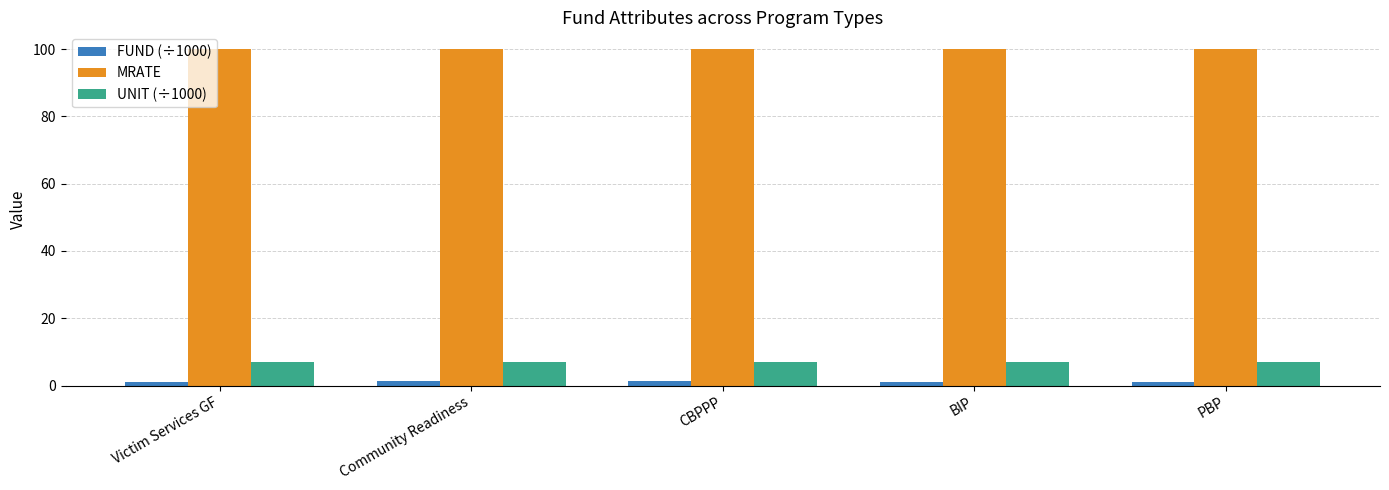

How many groups of bars are there?

5